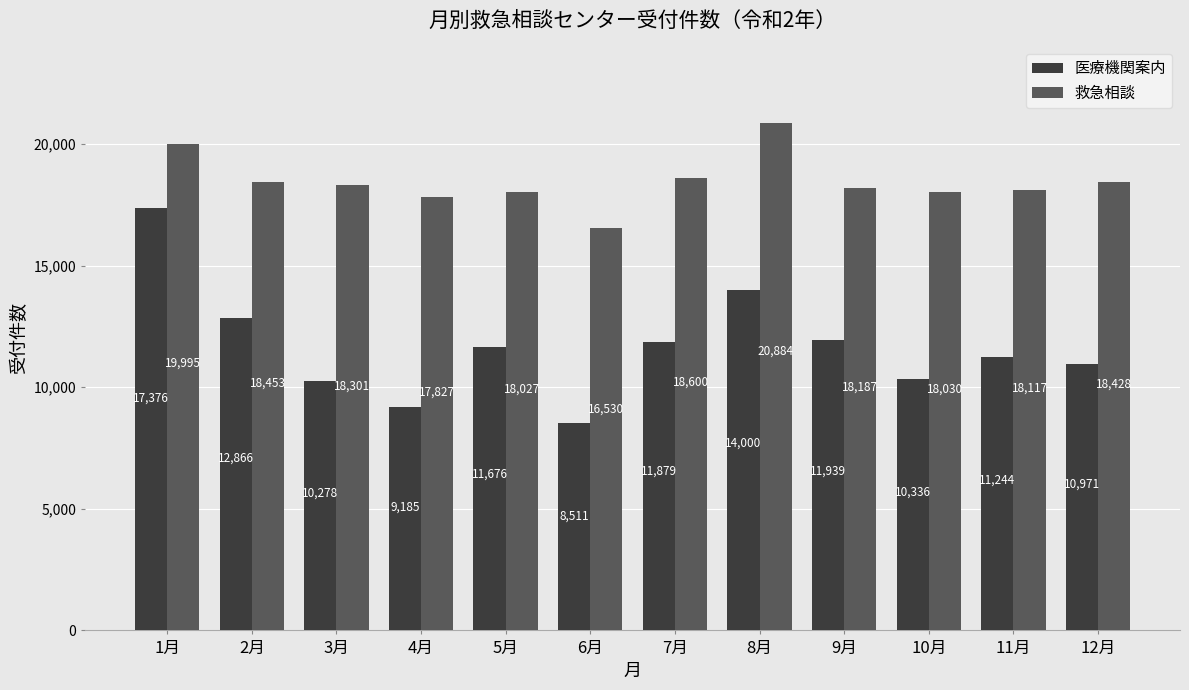

What is the sum of all 医療機関案内 values?

140261